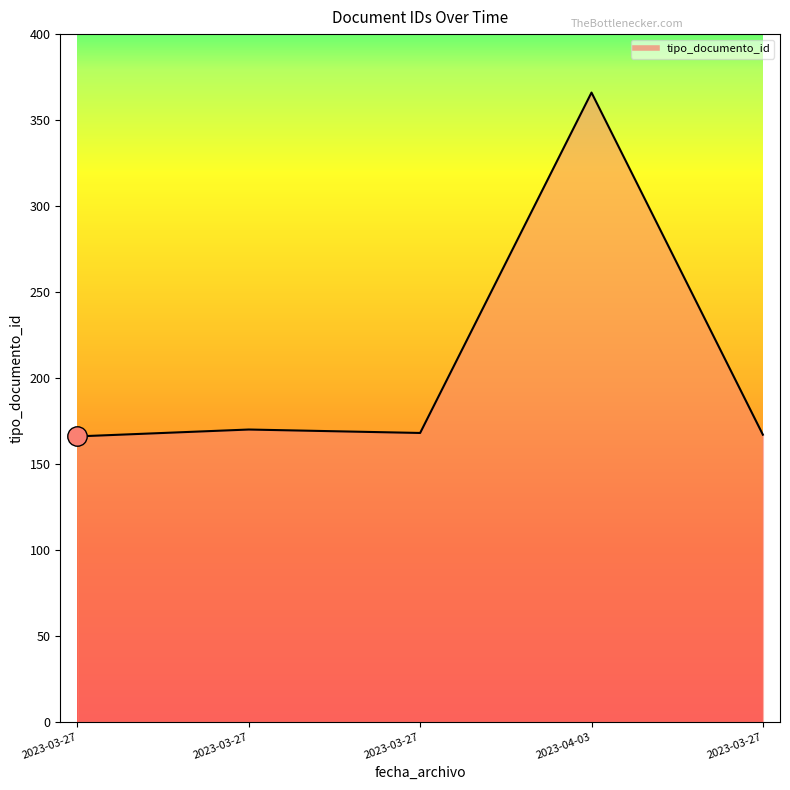

Does the chart have visible grid lines?

No